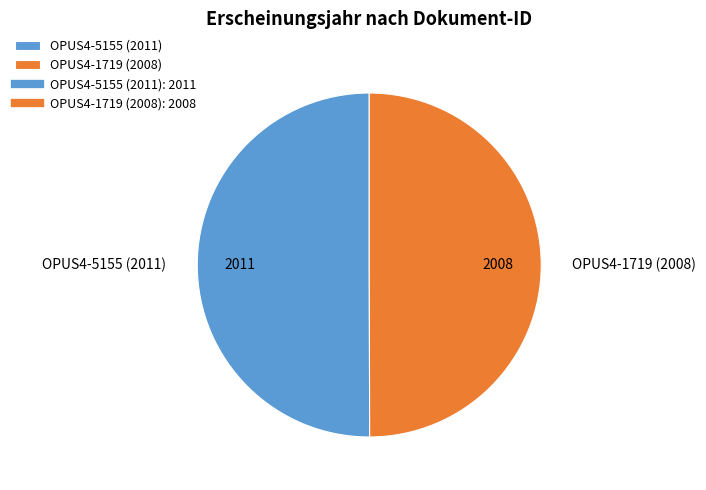

The OPUS4-1719 (2008) slice represents 50% of the pie. True or false?

True